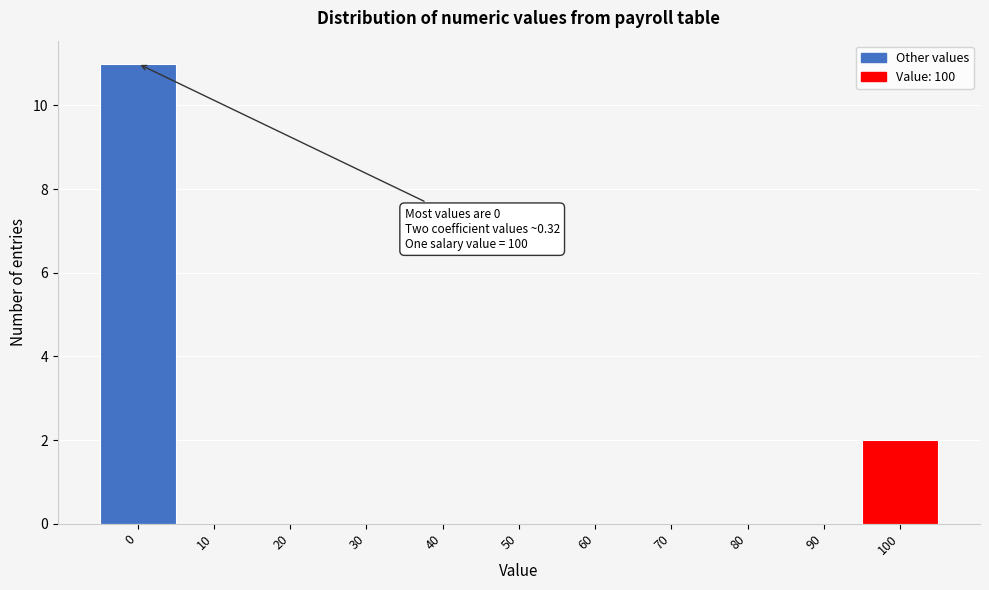

Reading left to right, transcribe all the data shown in this chart.

0=11	10=0	20=0	30=0	40=0	50=0	60=0	70=0	80=0	90=0	100=2